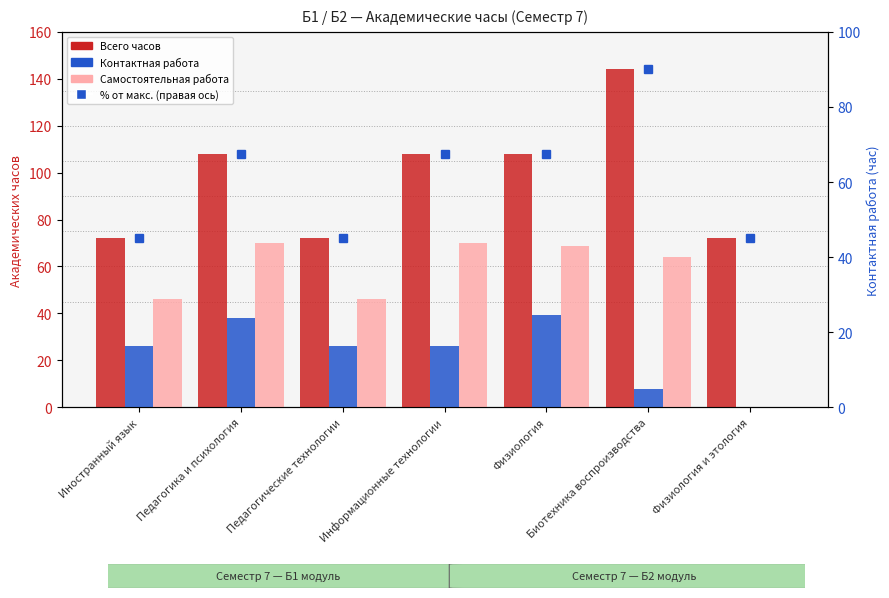

At which category is the sum across all series the highest?

Биотехника воспроизводства